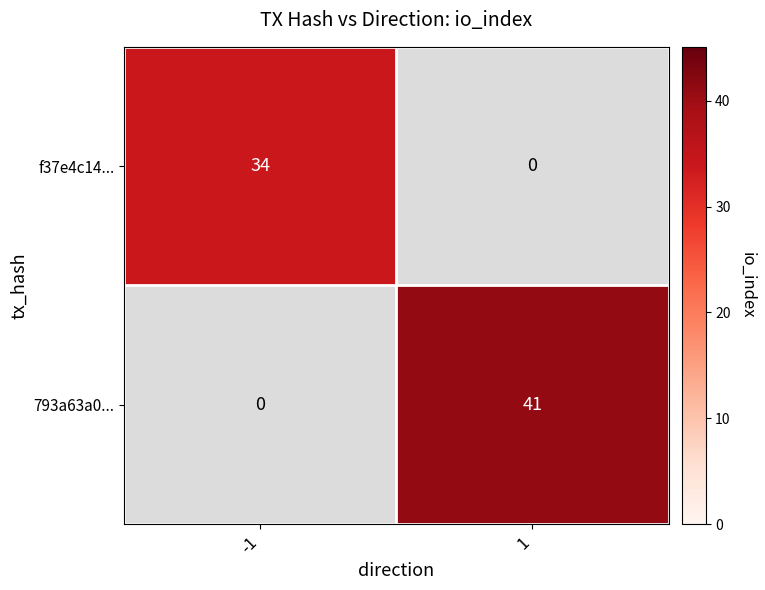

What is the sum of all 793a63a0... values?

41